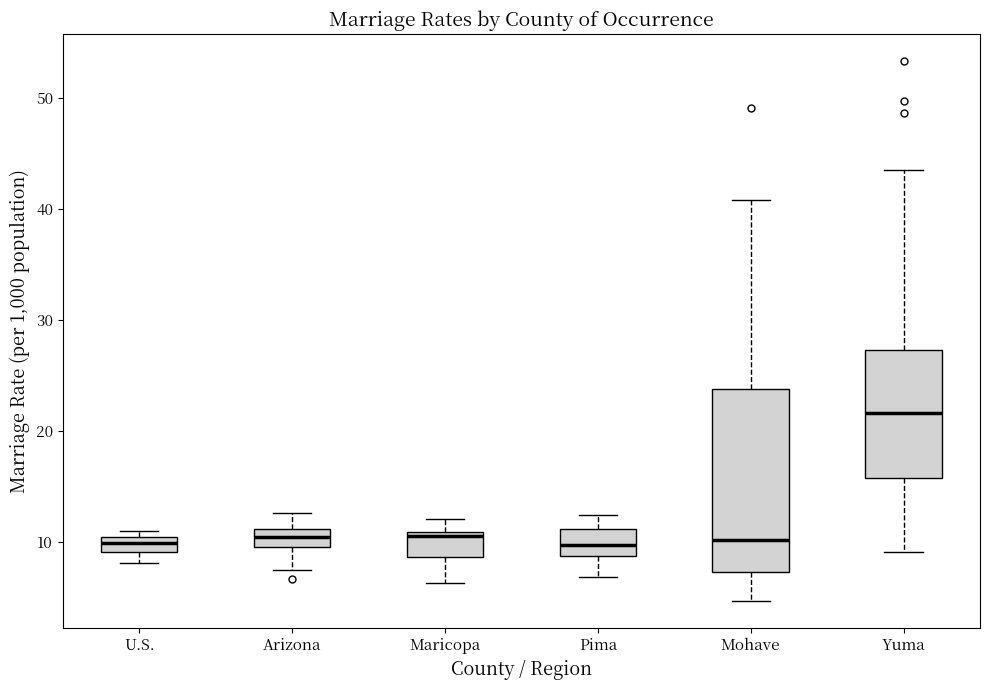

Where does the upper whisker of the box for Arizona end on the y-axis? The values are not printed on the chart, so give them approximately, as read against the axis.

13